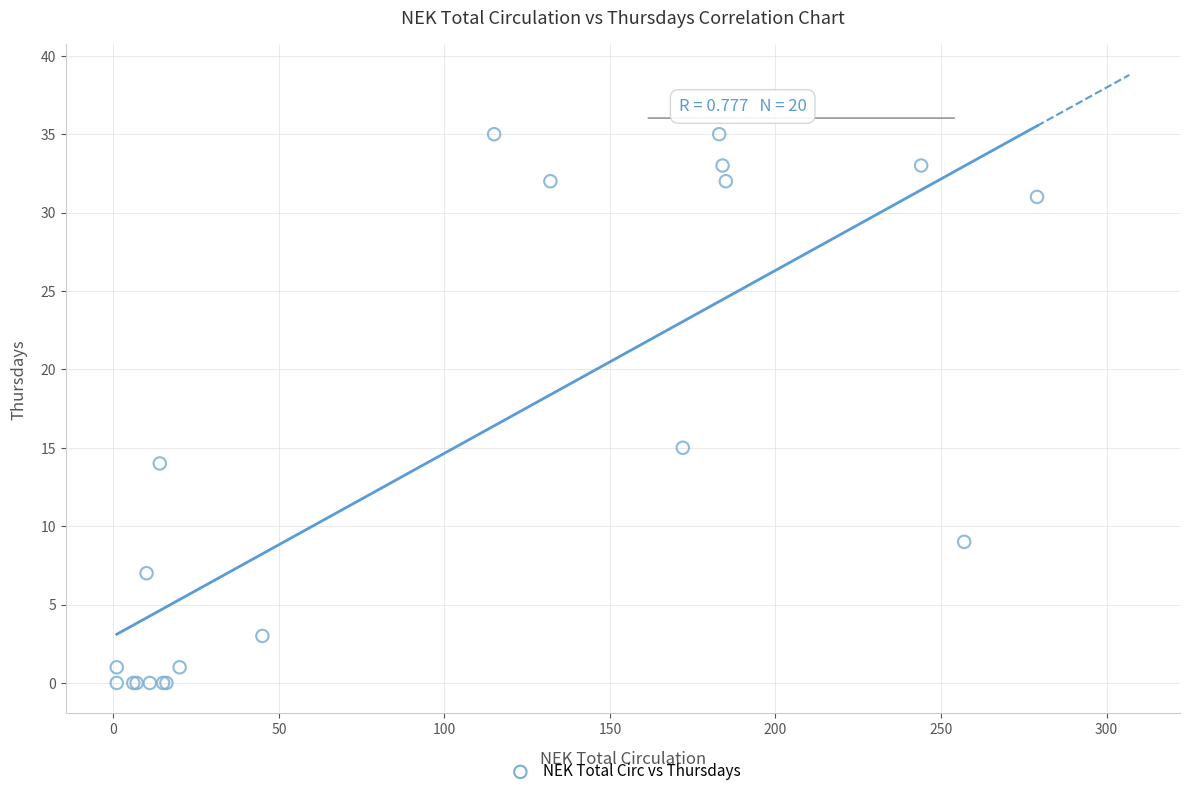

What Y value in the scatter plot is closest to 17?

15